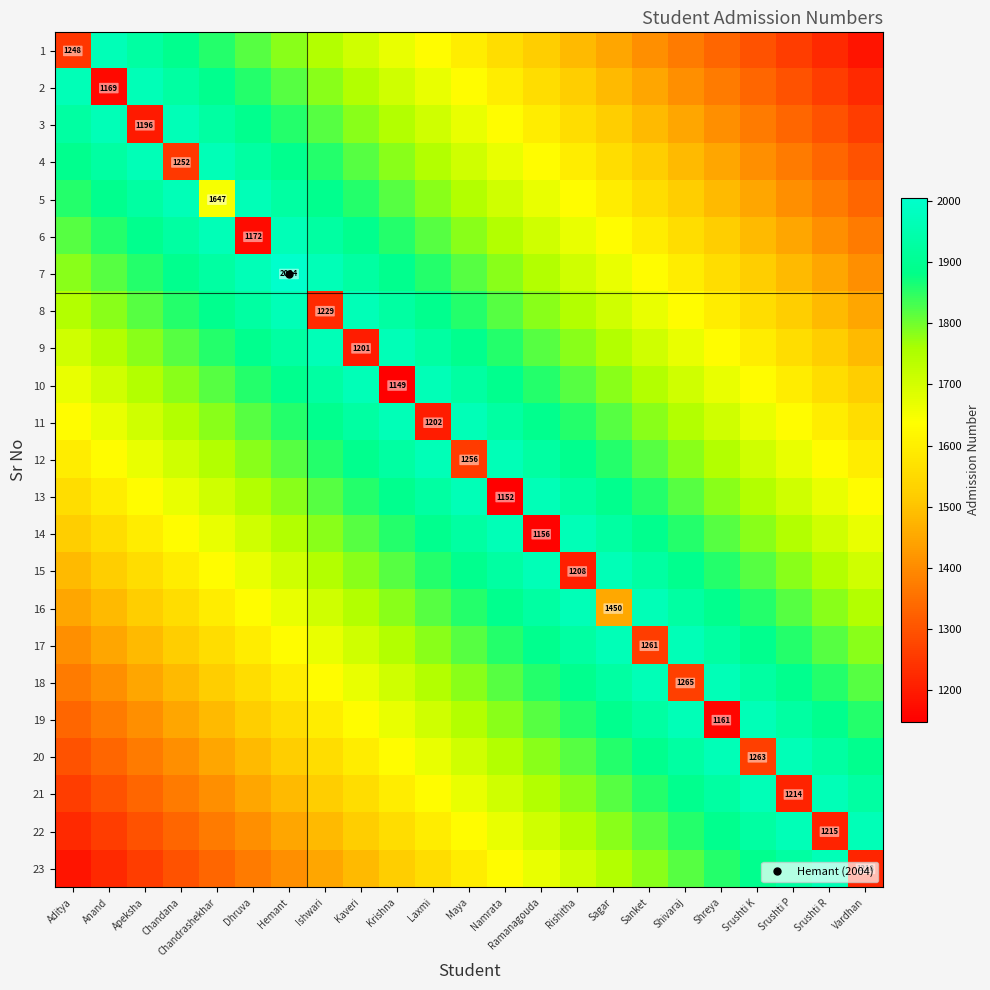

The 21 series shows 1409.2 at Chandrashekhar. True or false?

True